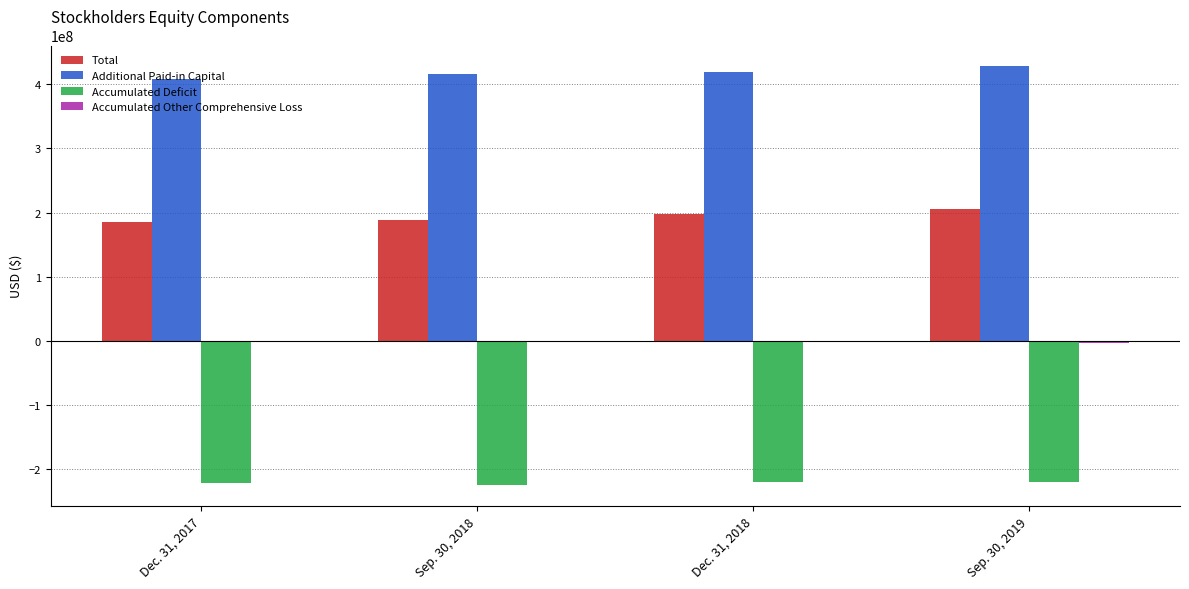

What is the approximate value of Accumulated Deficit at Dec. 31, 2017?

-221435888